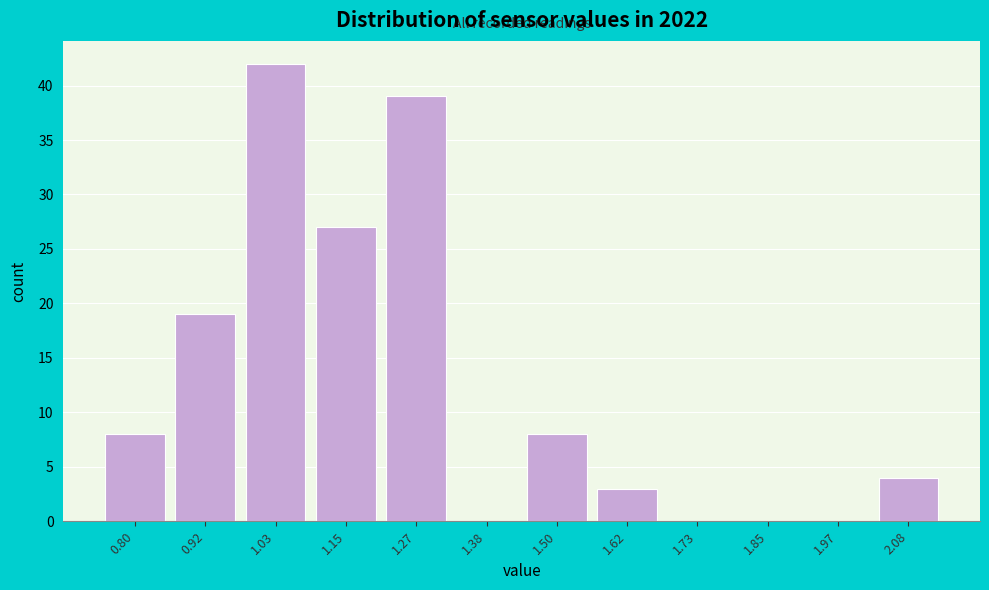

Reading left to right, what are all the values shown in this chart?

0.80=8	0.92=19	1.03=42	1.15=27	1.27=39	1.38=0	1.50=8	1.62=3	1.73=0	1.85=0	1.97=0	2.08=4